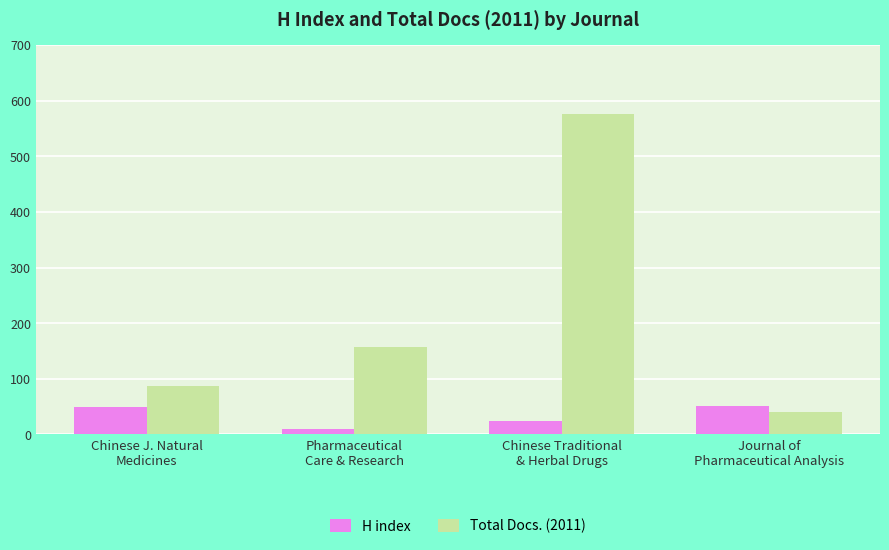

What is the average value of the Total Docs. (2011) series?

215